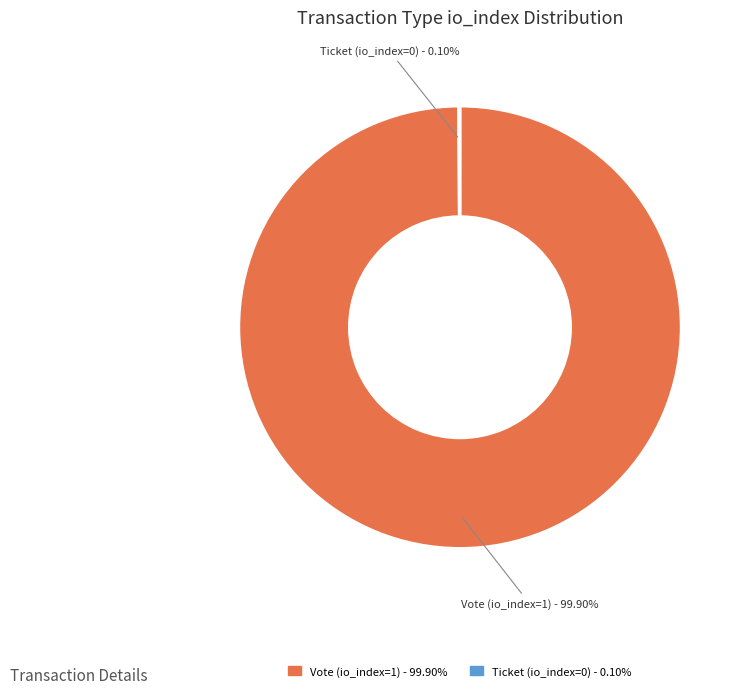

What is the largest slice in the pie chart?

Vote (io_index=1)